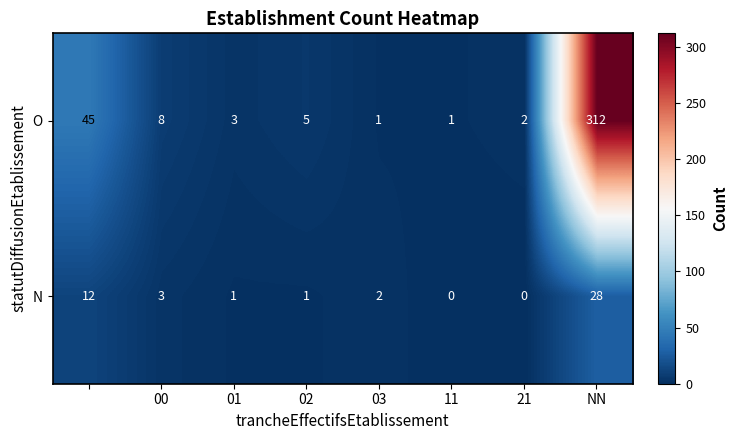

Rank the series by their maximum value, from highest to lowest.

O, N